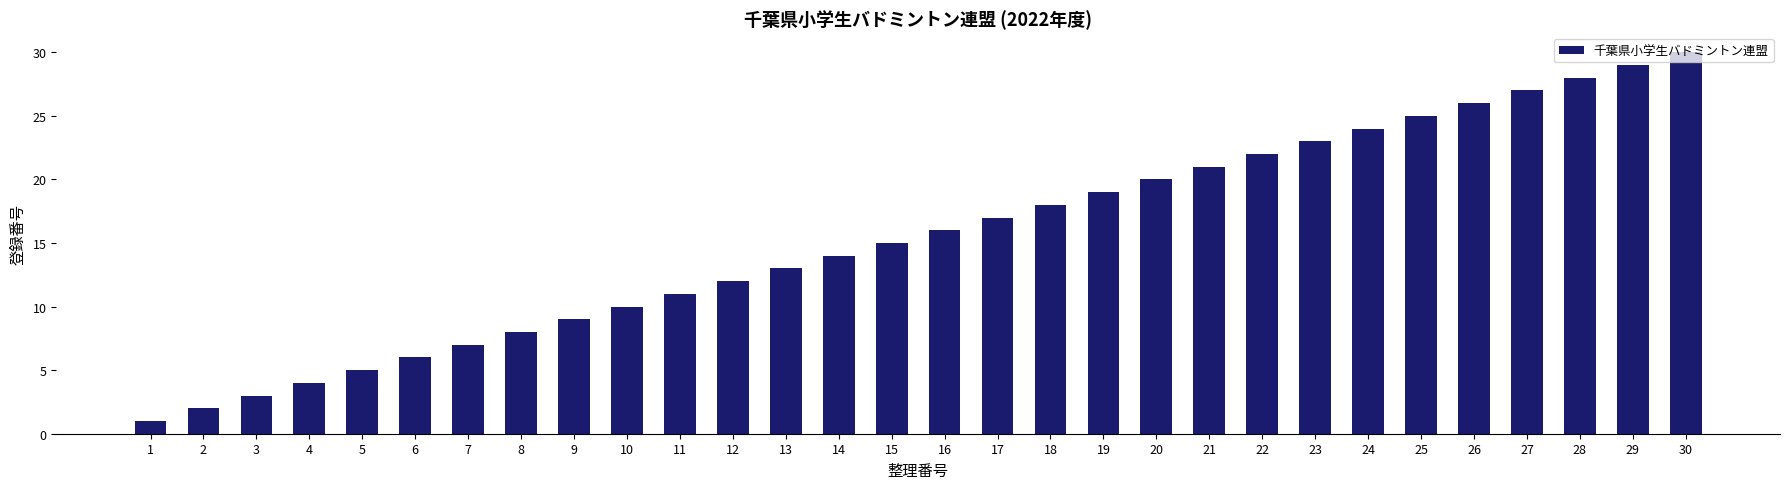

List the labels in order of value, largest first.

30, 29, 28, 27, 26, 25, 24, 23, 22, 21, 20, 19, 18, 17, 16, 15, 14, 13, 12, 11, 10, 9, 8, 7, 6, 5, 4, 3, 2, 1